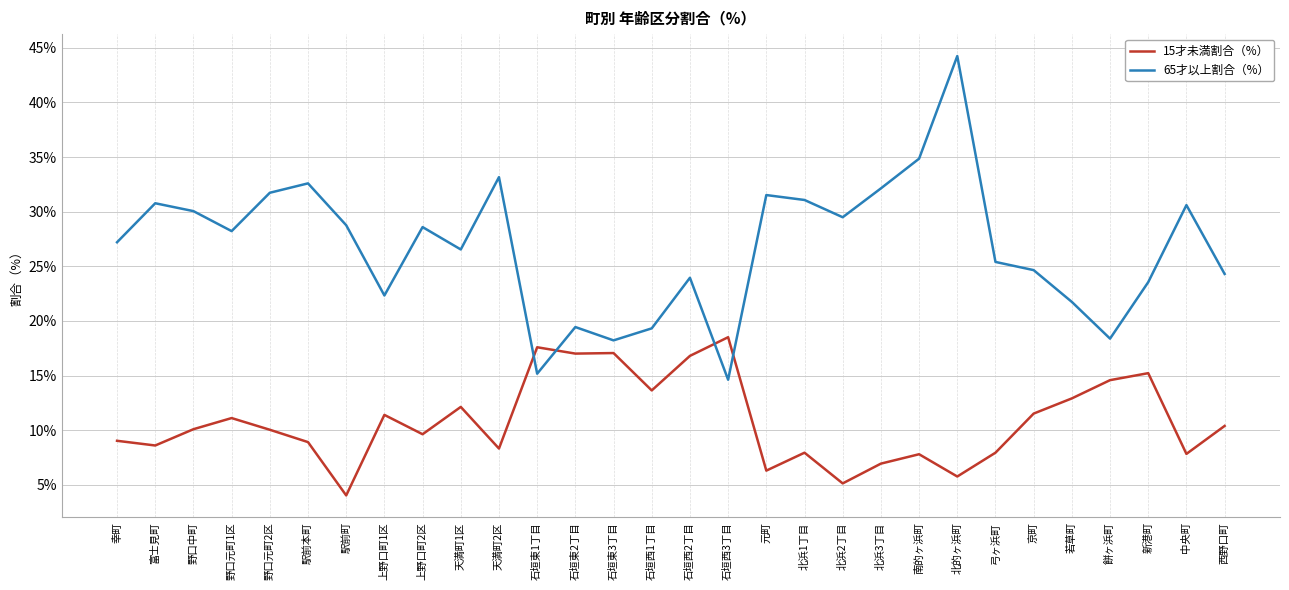

What is the difference between the maximum and minimum values in the 15才未満割合（%） series?

14.5